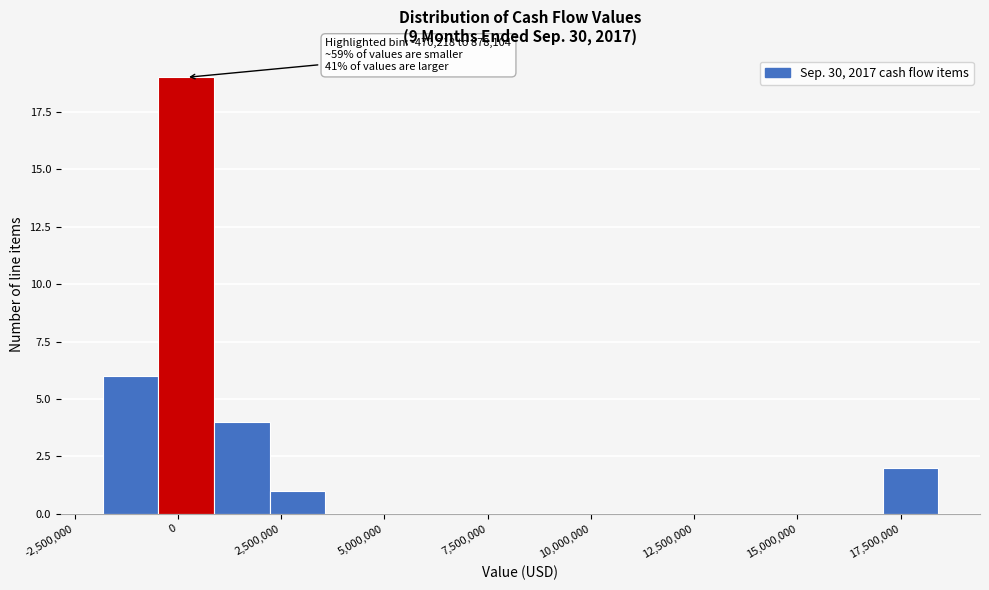

Read against the x-axis, roughly where is the centre of the tallest bar?

0